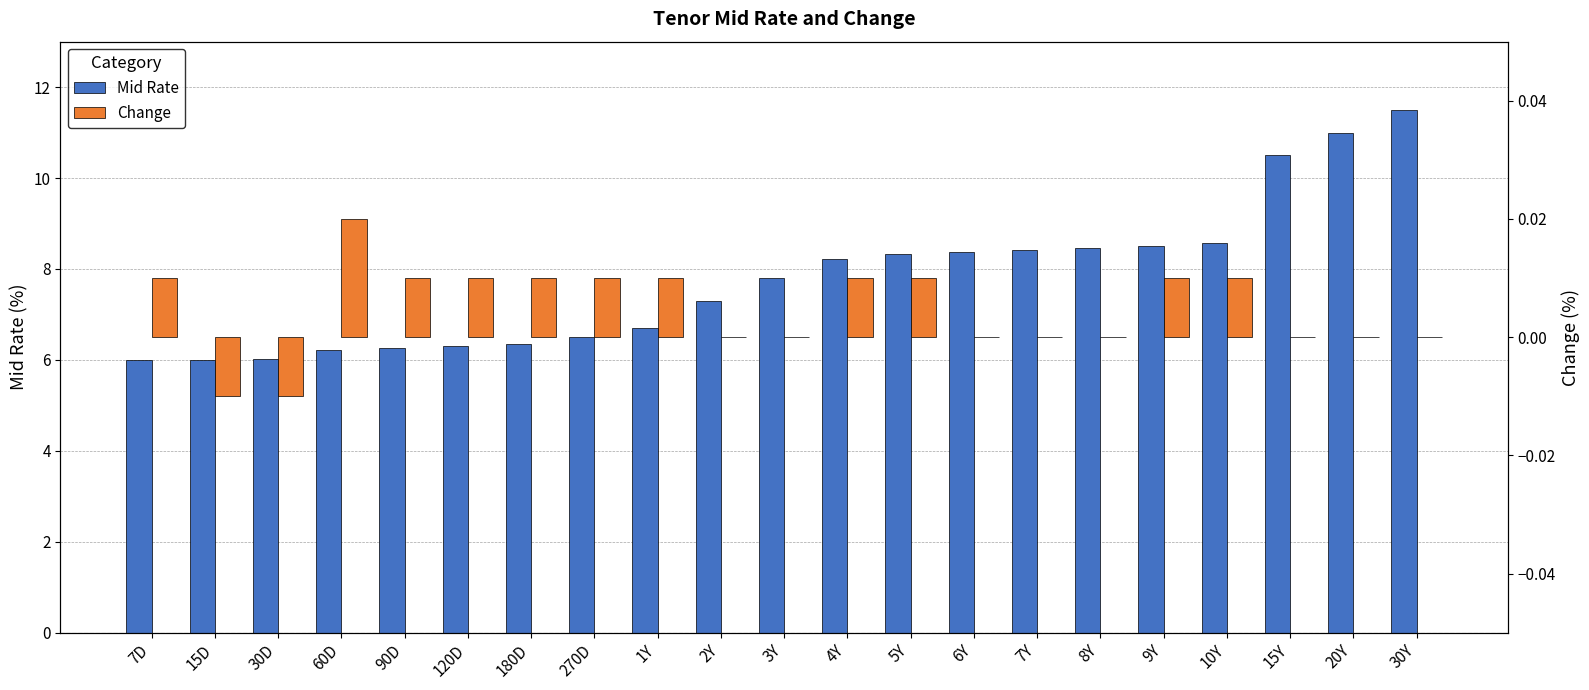

At which label does Change first exceed 0?

7D